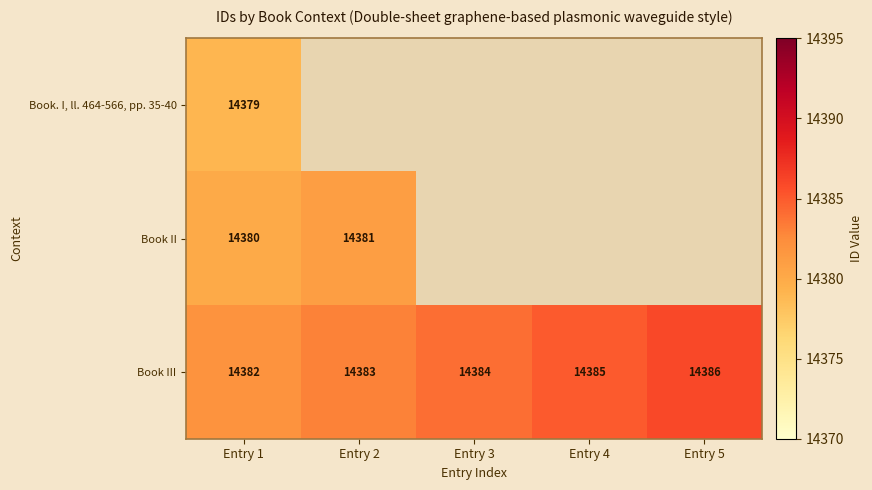

The value of Book II at Entry 2 is 24794. True or false?

False